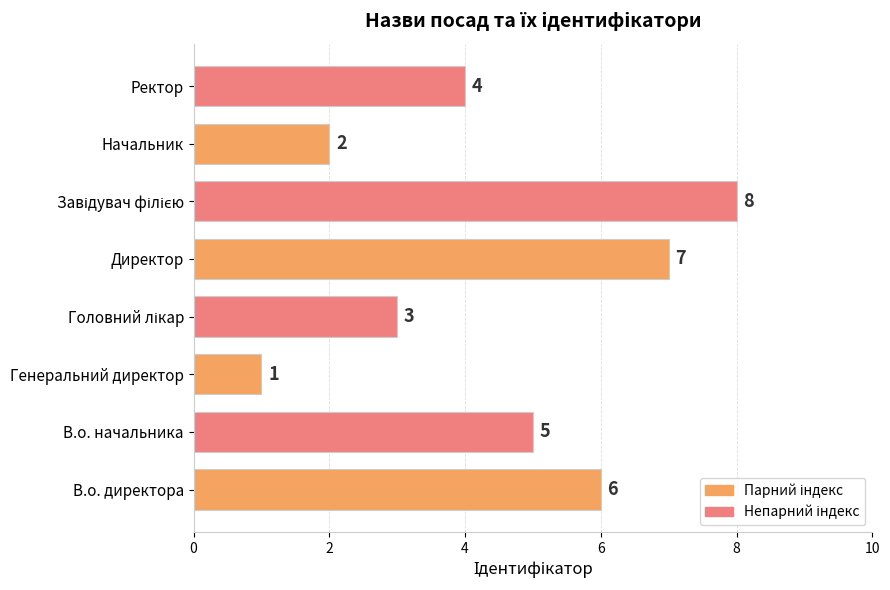

What is the difference between the maximum and minimum values?

7